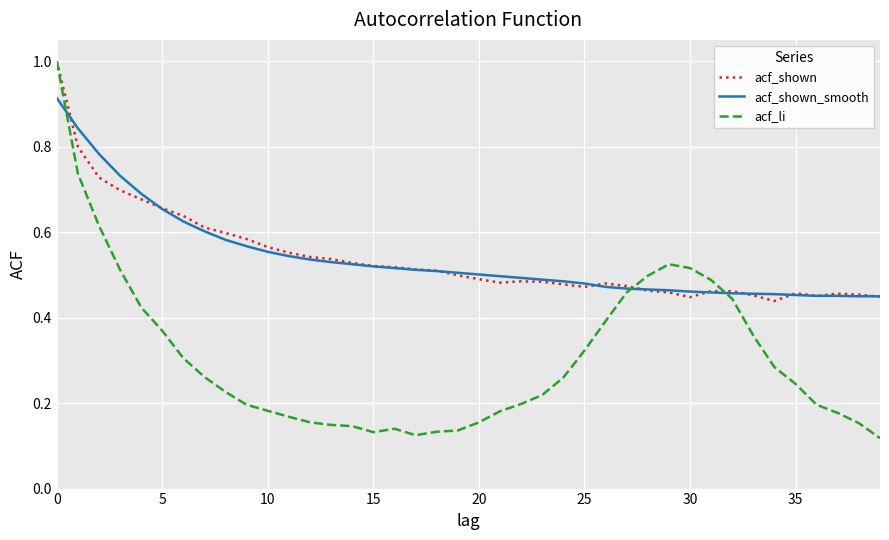

What is the highest value of the acf_li series?

1.0